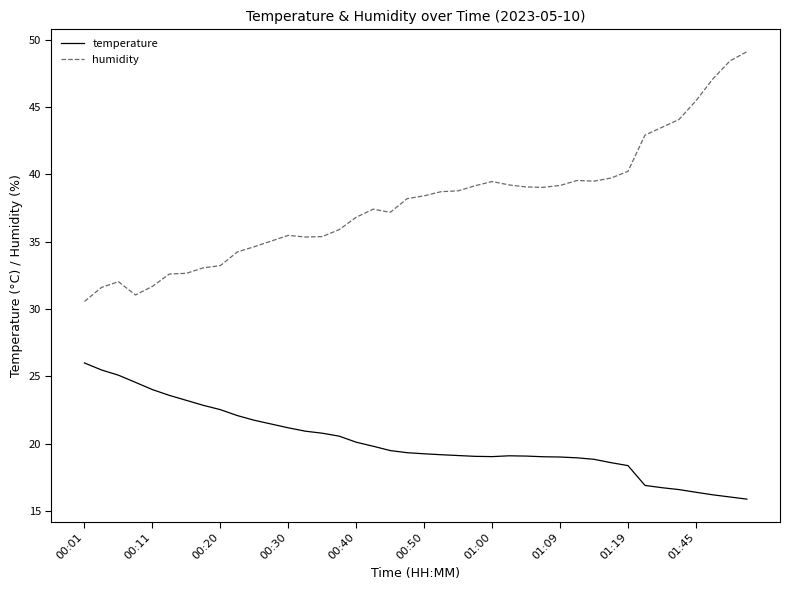

Which series has the largest total across all categories?

humidity